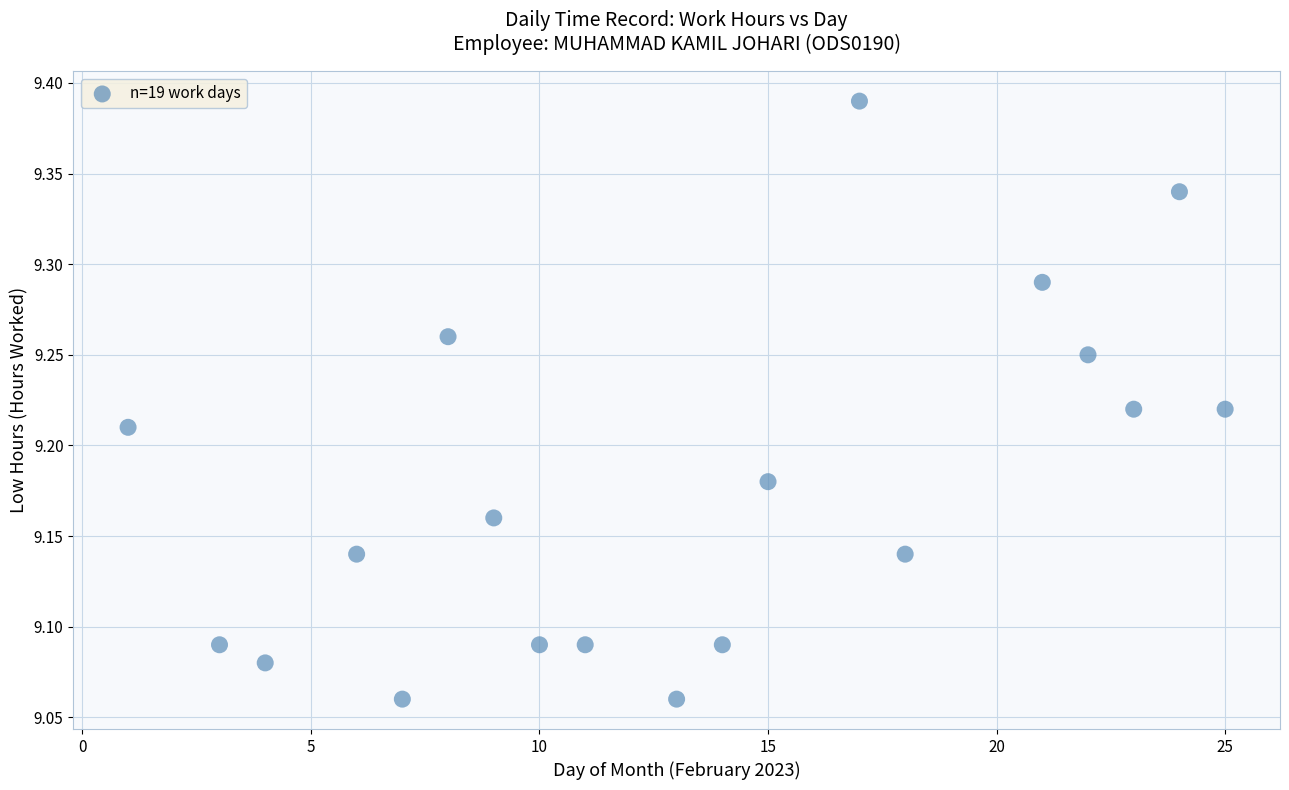

What is the range of X values (max minus min)?

24.0